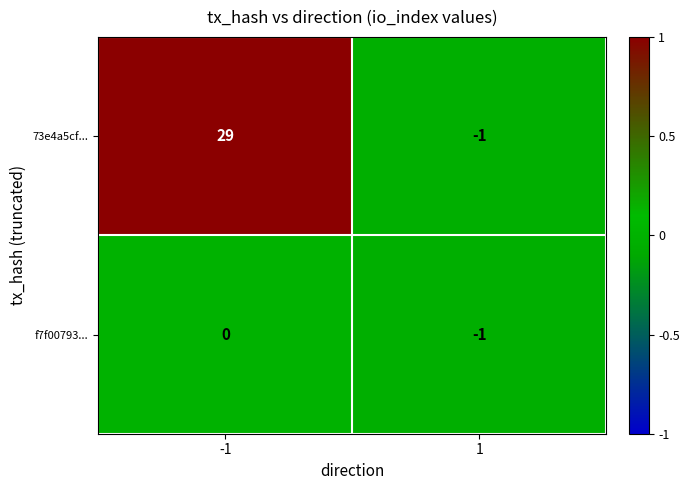

List the series in order of their peak value, highest first.

73e4a5cf..., f7f00793...